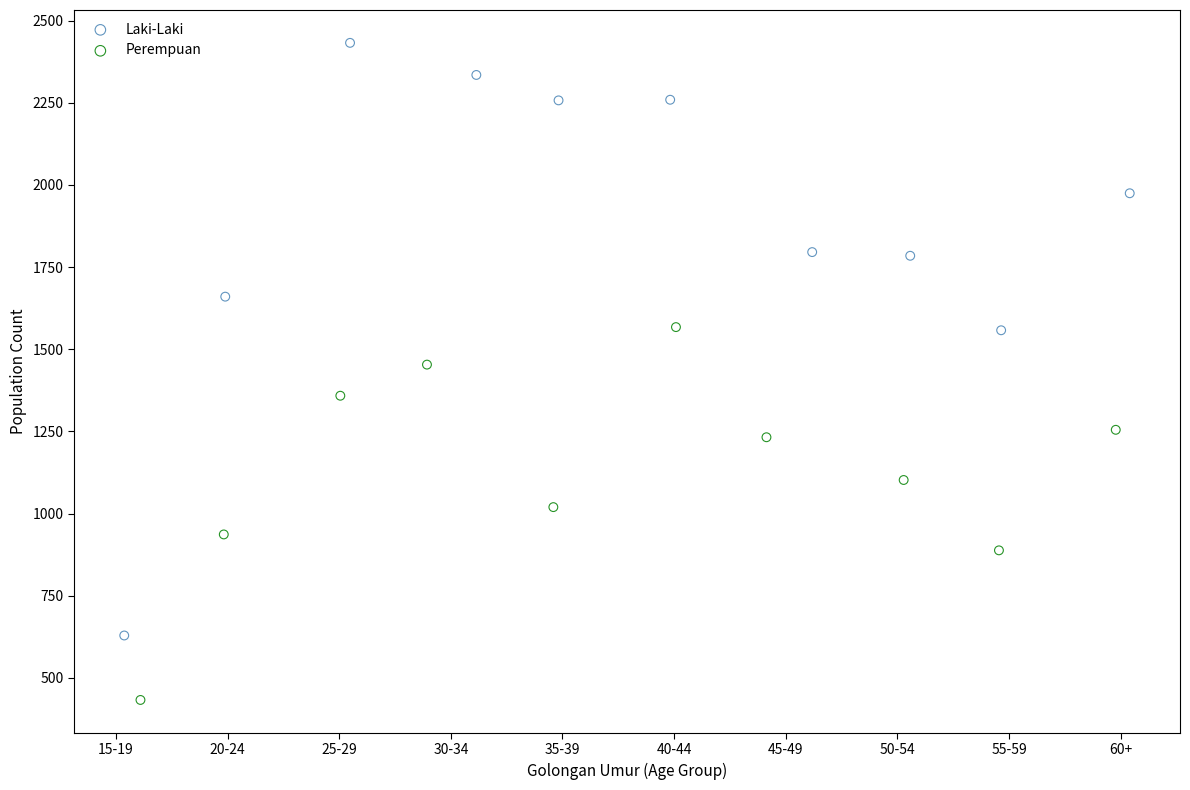

Which series reaches the maximum Y coordinate?

Laki-Laki